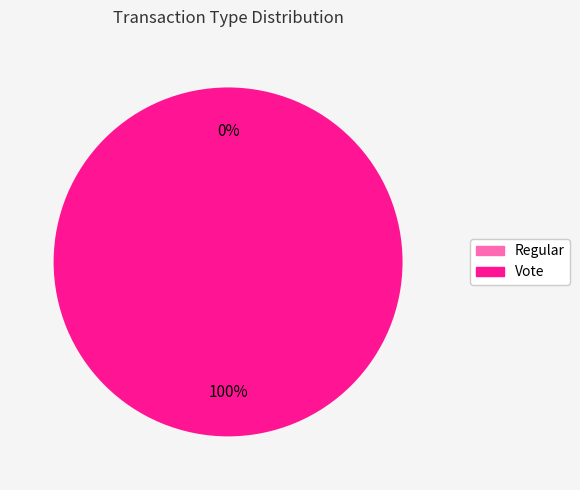

The Vote slice represents 100% of the pie. True or false?

True